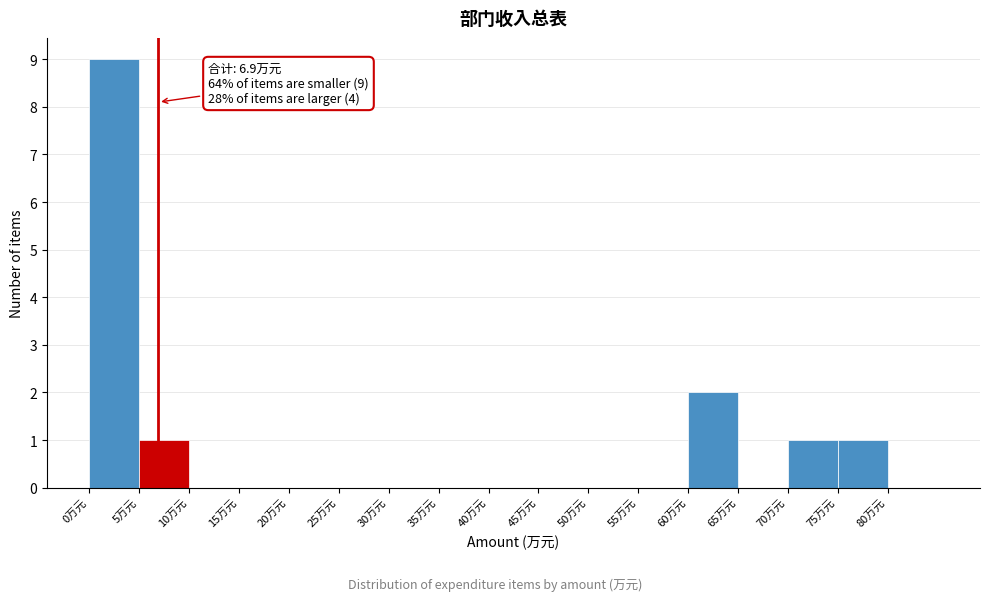

Which range on the x-axis has the tallest bar?

0 to 5